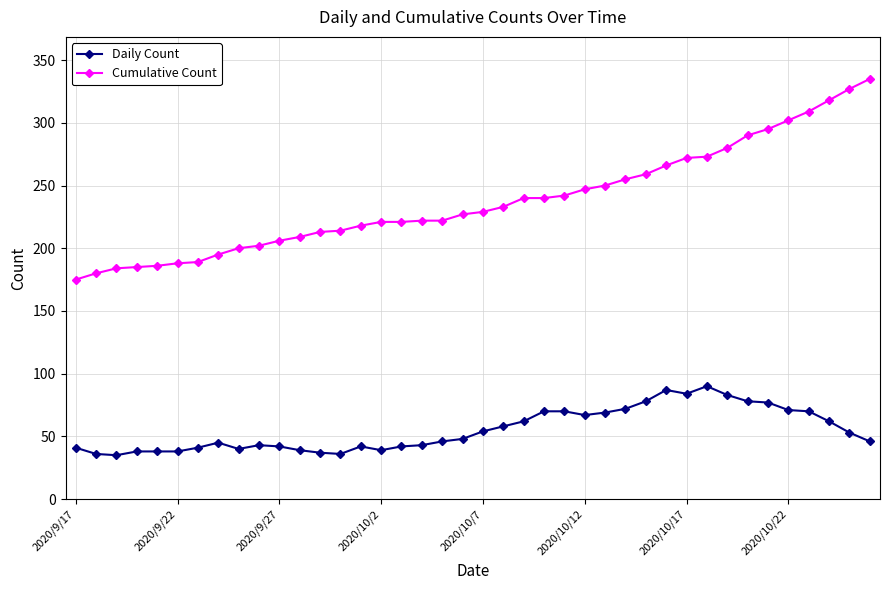

What is the difference between the second highest and minimum values in the Daily Count series?

52